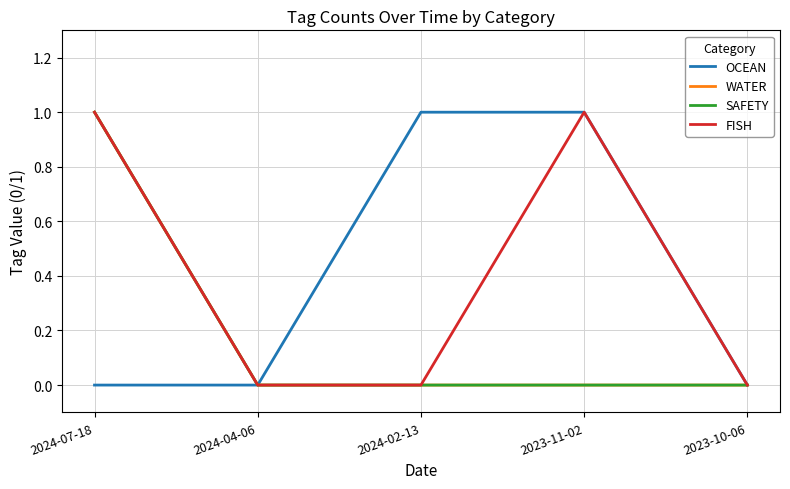

Does the chart have visible grid lines?

Yes